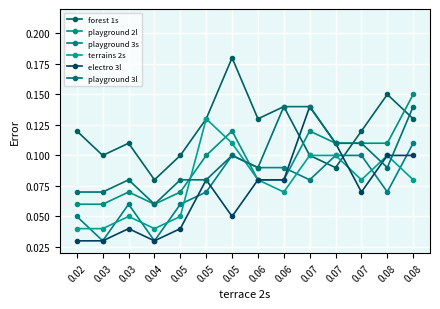

What is the difference between the maximum and minimum values in the forest 1s series?

0.1